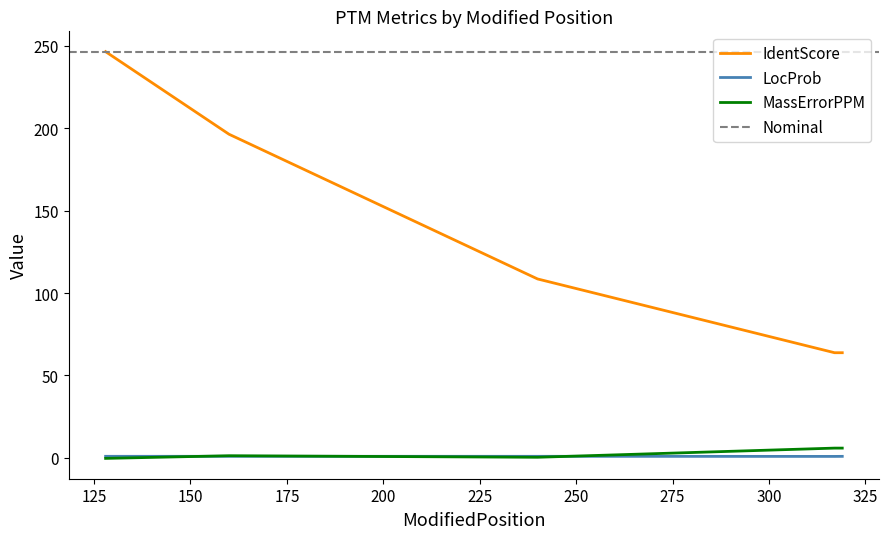

What is the difference between the maximum and minimum values in the IdentScore series?

182.5